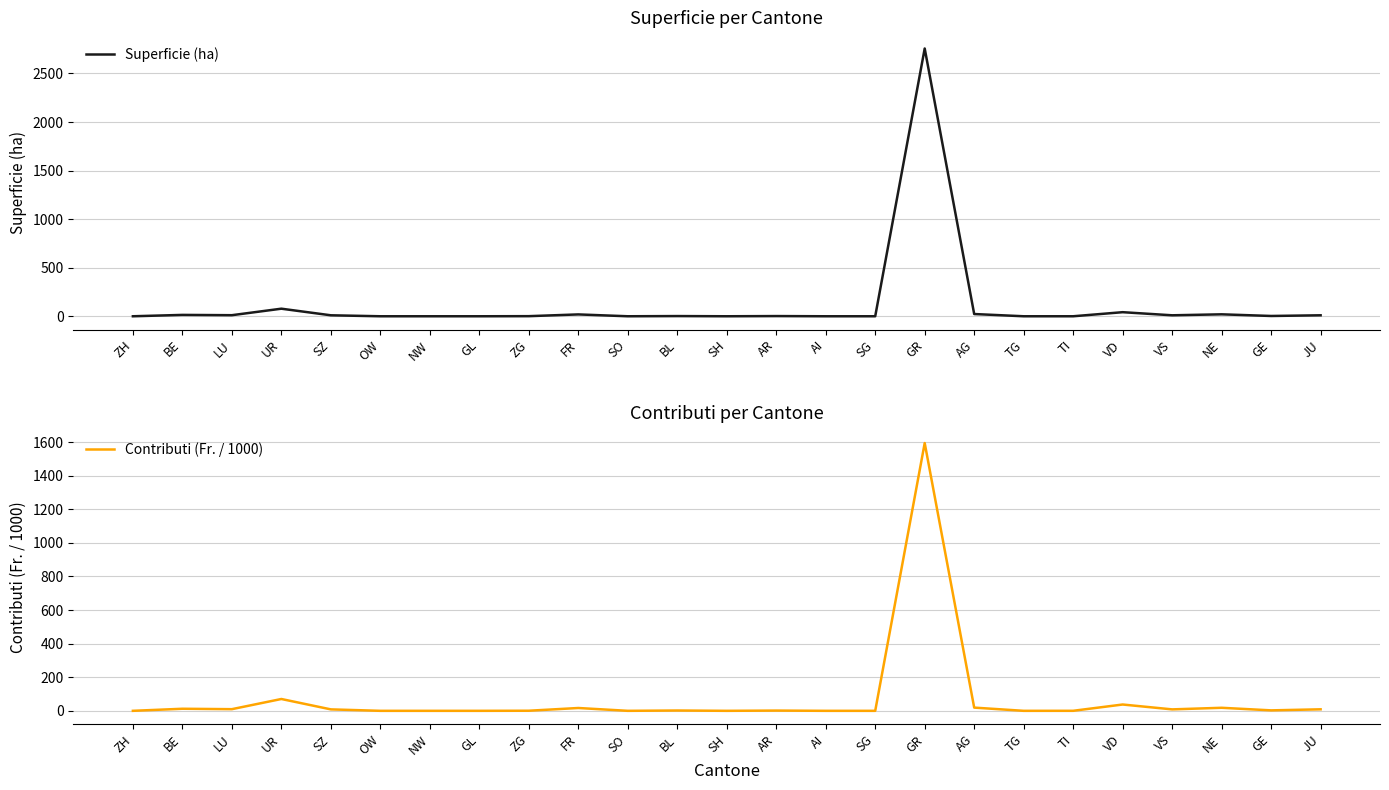

Is the value of Contributi (Fr. / 1000) at TI greater than the value of Superficie (ha) at LU?

No